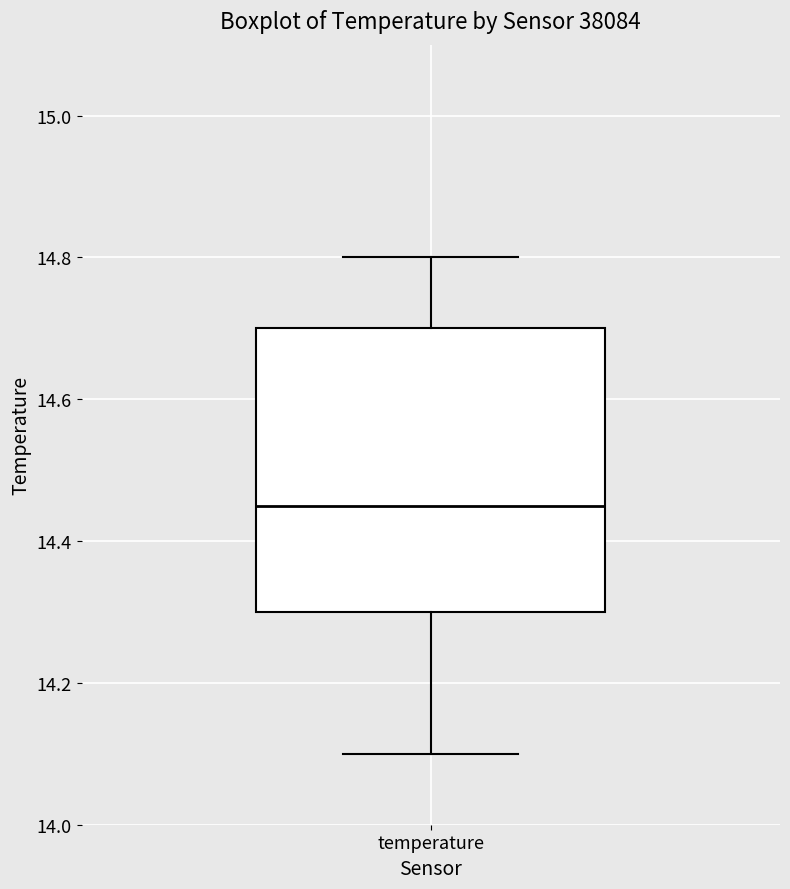

Where is the lower edge of the box for temperature on the y-axis? The values are not printed on the chart, so give them approximately, as read against the axis.

14.30